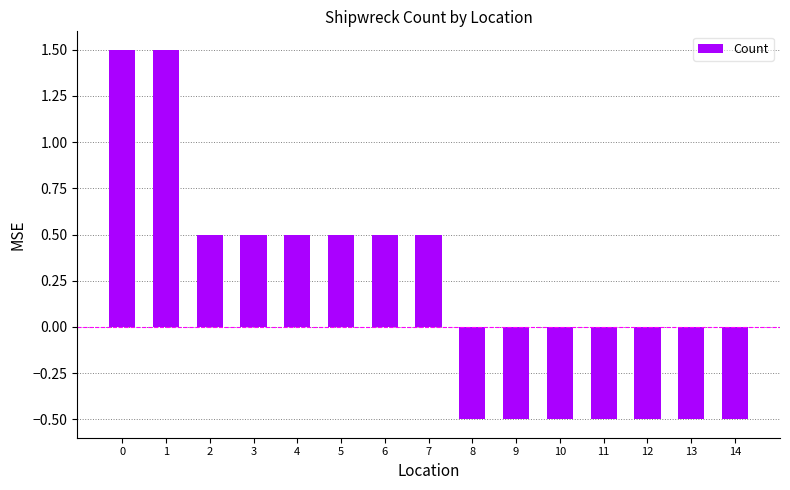

How many data points are less than 0?

7